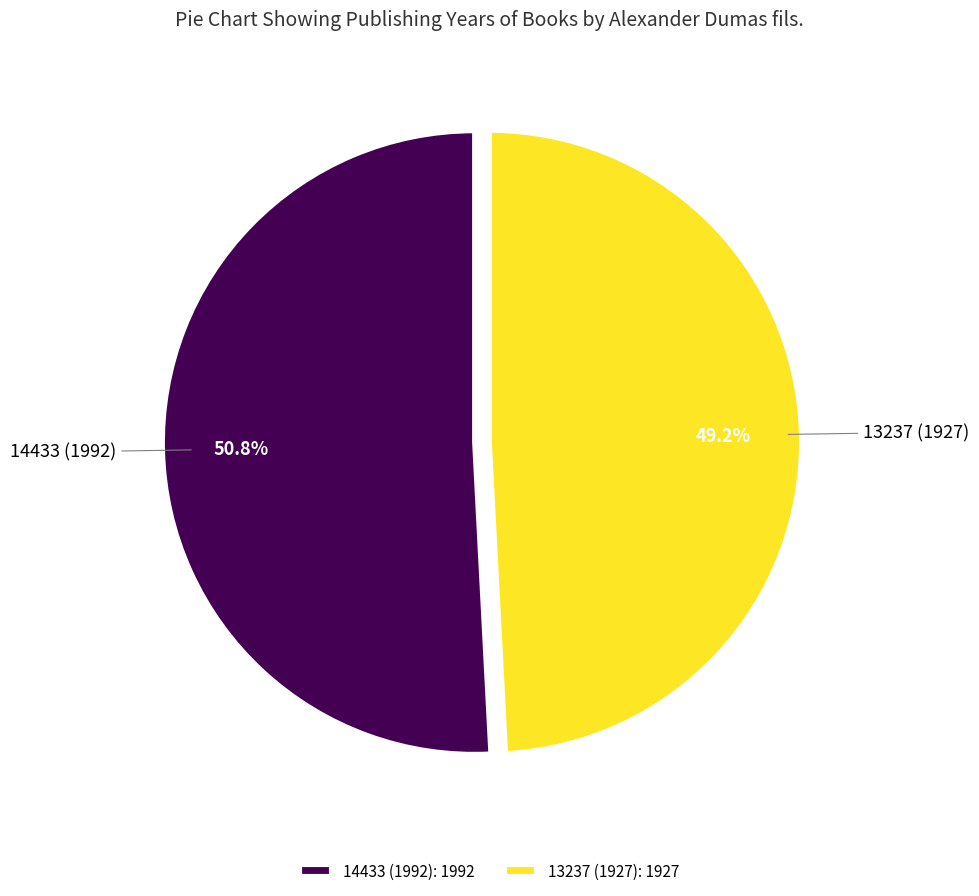

To the nearest percent, what portion does 14433 (1992) represent?

51%